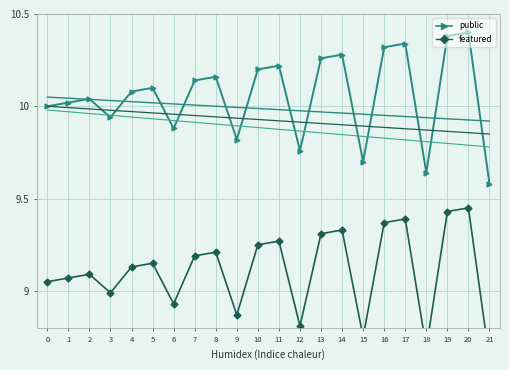

What is the difference between the featured values at 21 and 2?

0.5